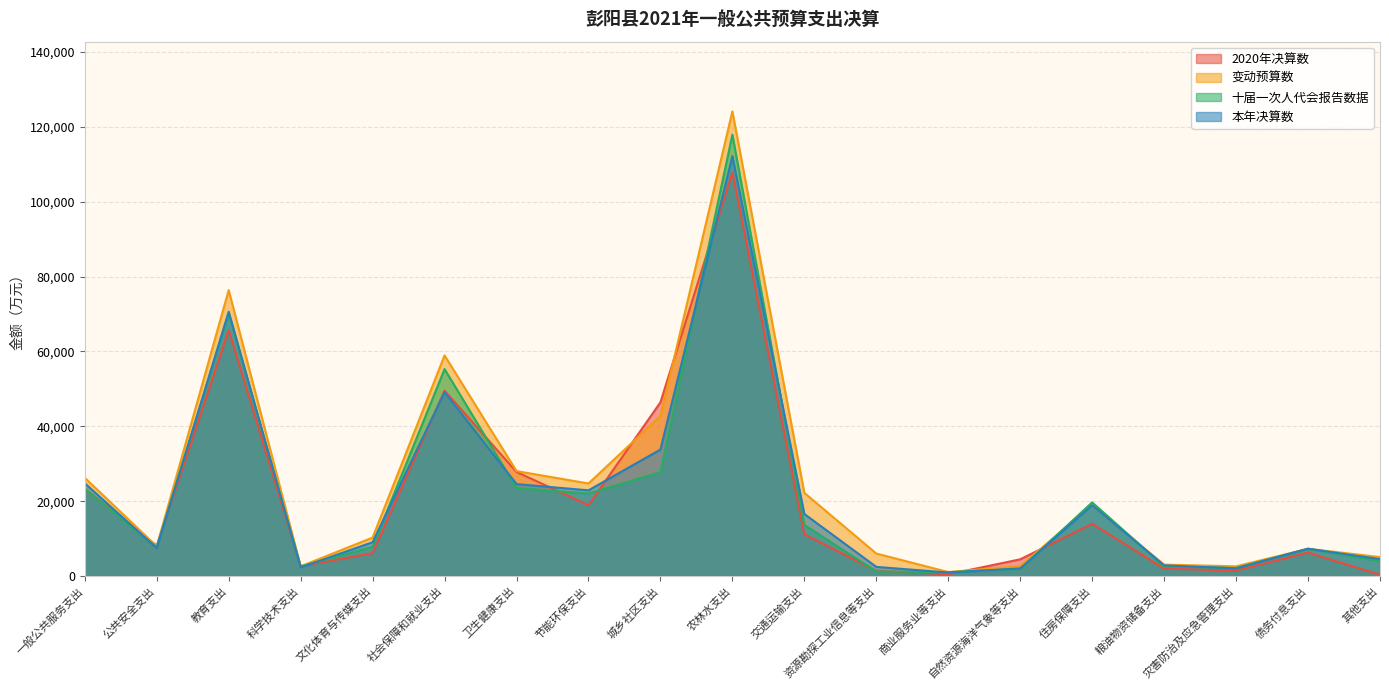

What position from the right is 资源勘探工业信息等支出?

8